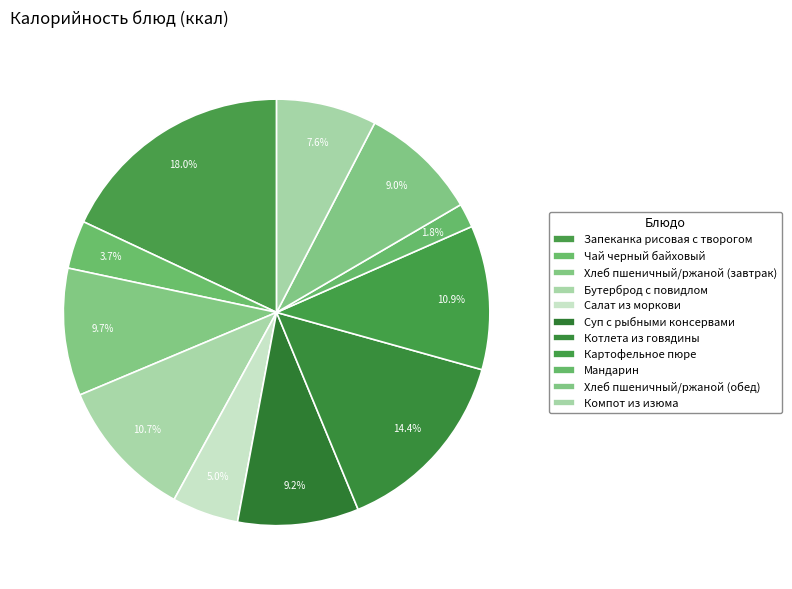

Is the sum of Хлеб пшеничный/ржаной (завтрак) and Суп с рыбными консервами greater than half?

No